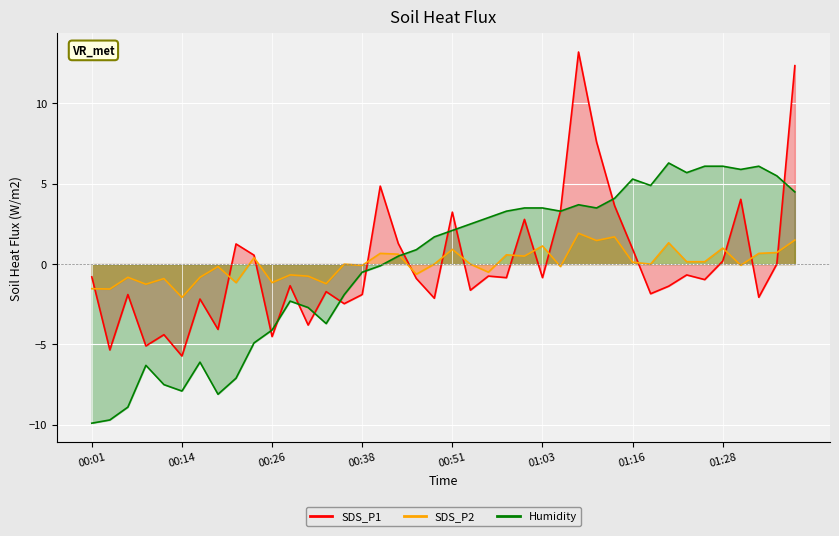

What is the difference between the second highest and minimum values in the Humidity series?

16.0